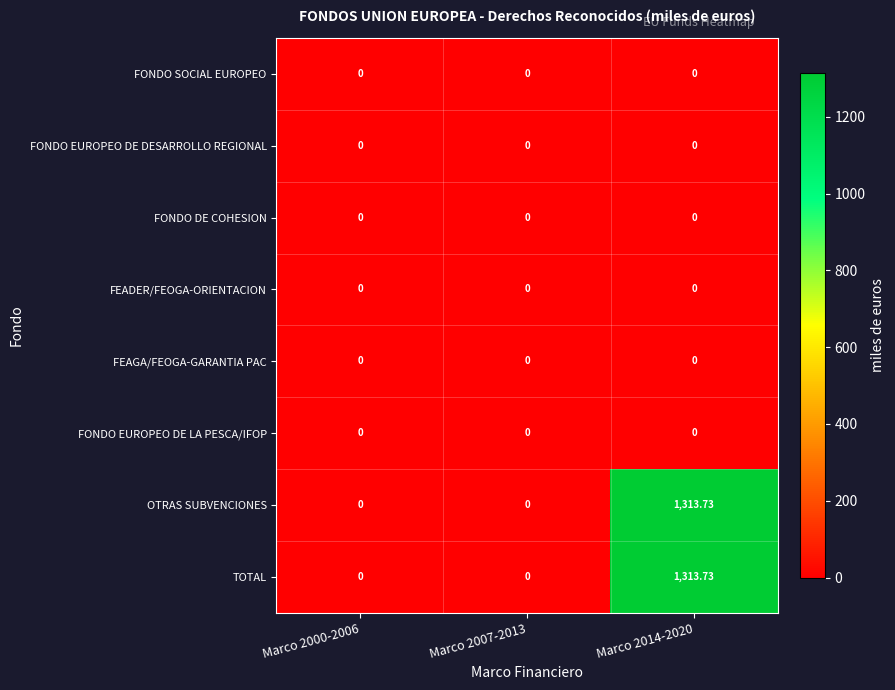

Rank the series by their maximum value, from lowest to highest.

FONDO SOCIAL EUROPEO, FONDO EUROPEO DE DESARROLLO REGIONAL, FONDO DE COHESION, FEADER/FEOGA-ORIENTACION, FEAGA/FEOGA-GARANTIA PAC, FONDO EUROPEO DE LA PESCA/IFOP, OTRAS SUBVENCIONES, TOTAL